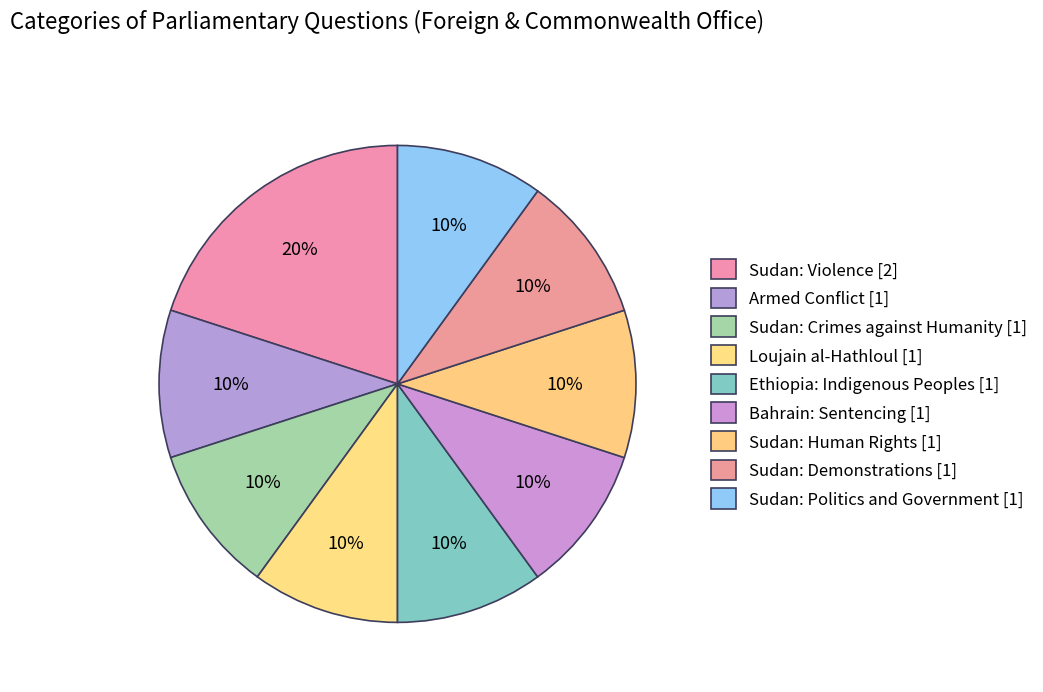

How many slices are in this pie chart?

9